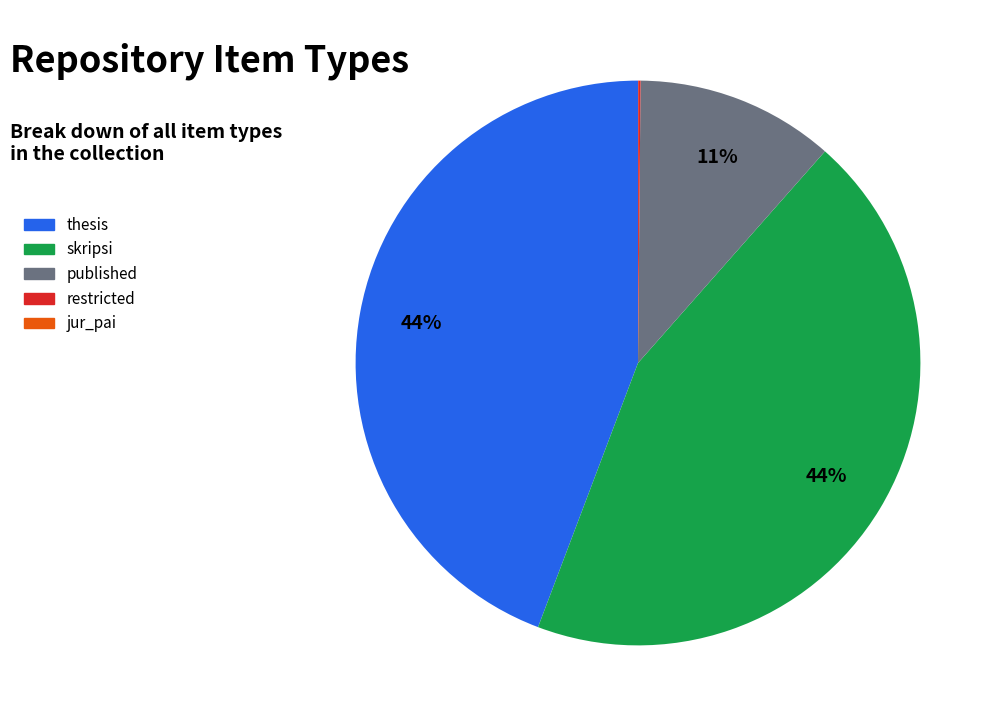

Does any single category account for the majority?

No